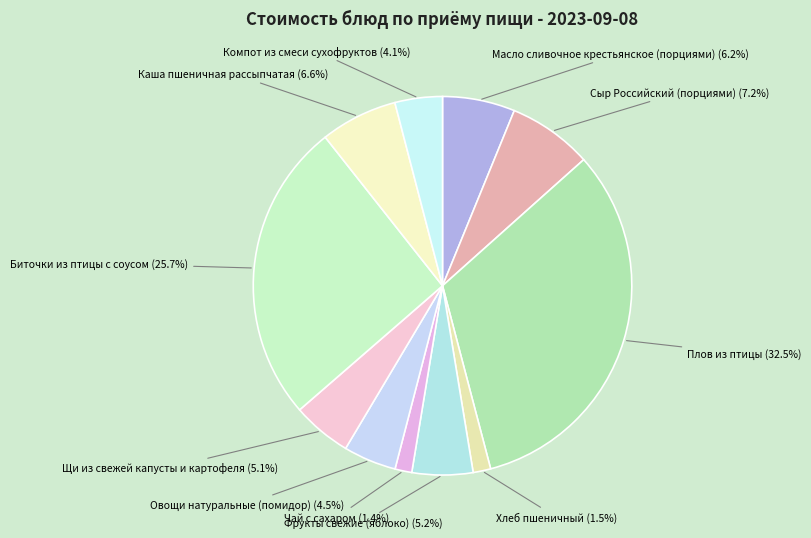

Which slice is the largest?

Плов из птицы